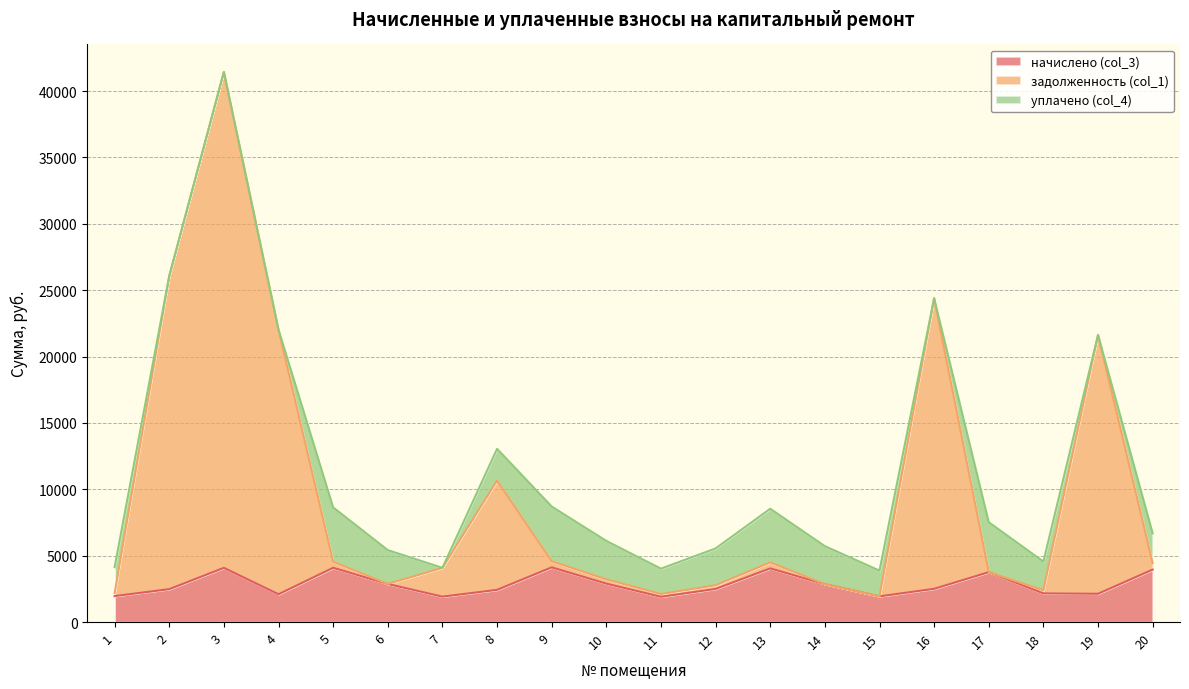

True or false: начислено (col_3) and задолженность (col_1) cross at least once.

False